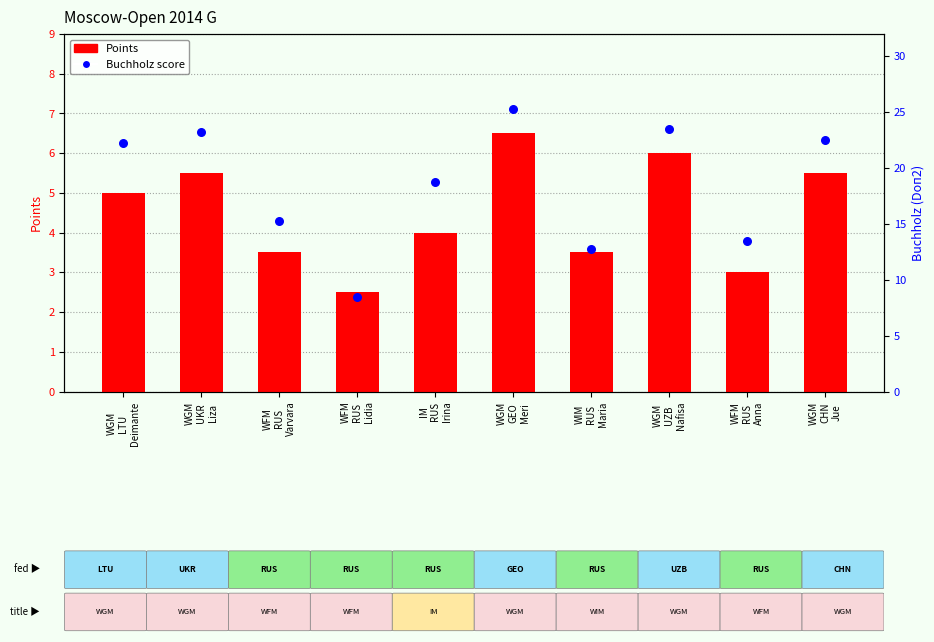

What is the total value across all series at WFM
RUS
Lidia?

11.0